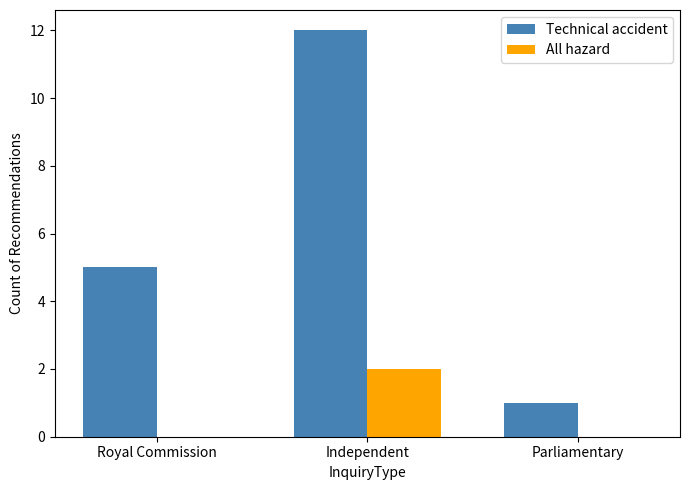

What is the sum of all Technical accident values?

18